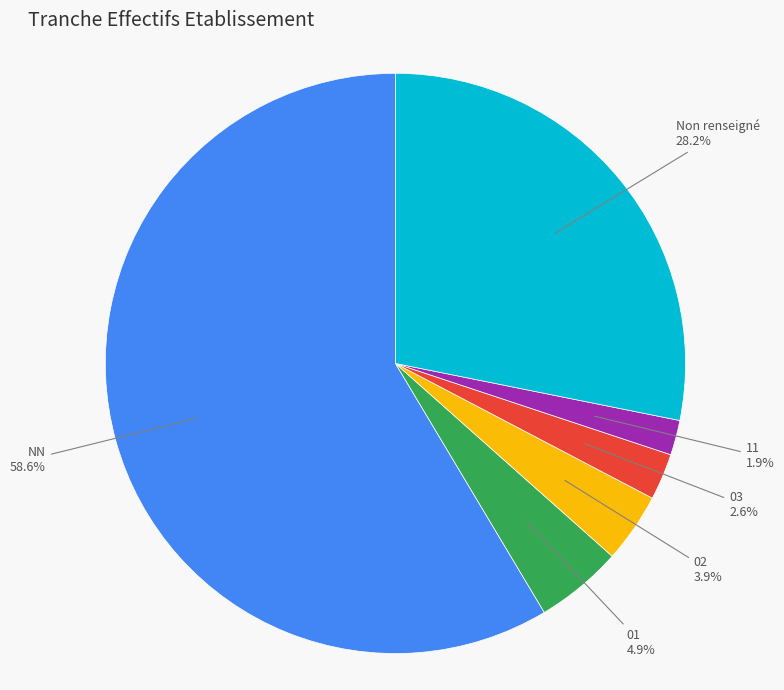

Is there a majority slice in this chart?

Yes